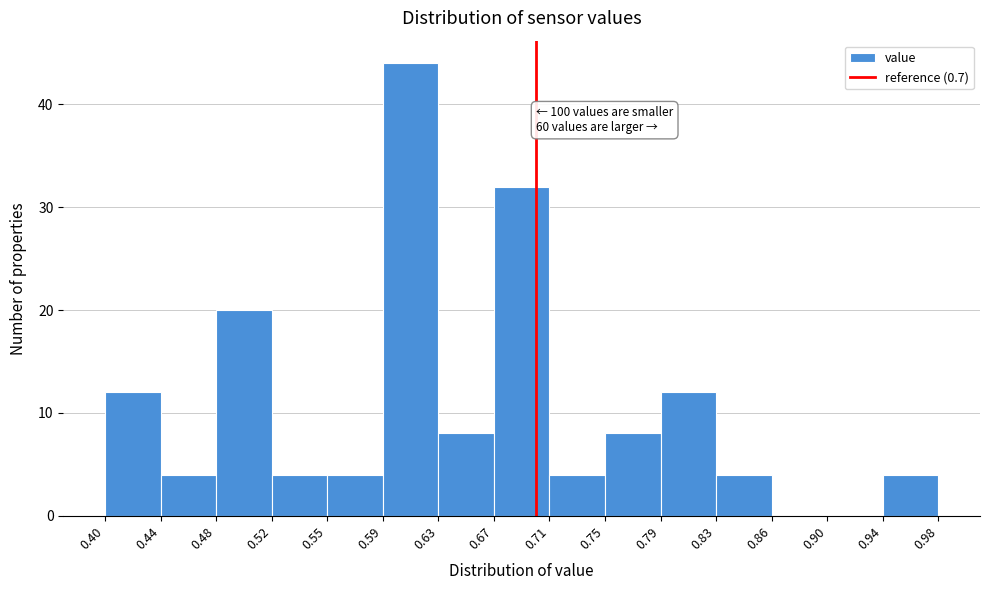

Which range on the x-axis has the tallest bar?

0.59 to 0.63